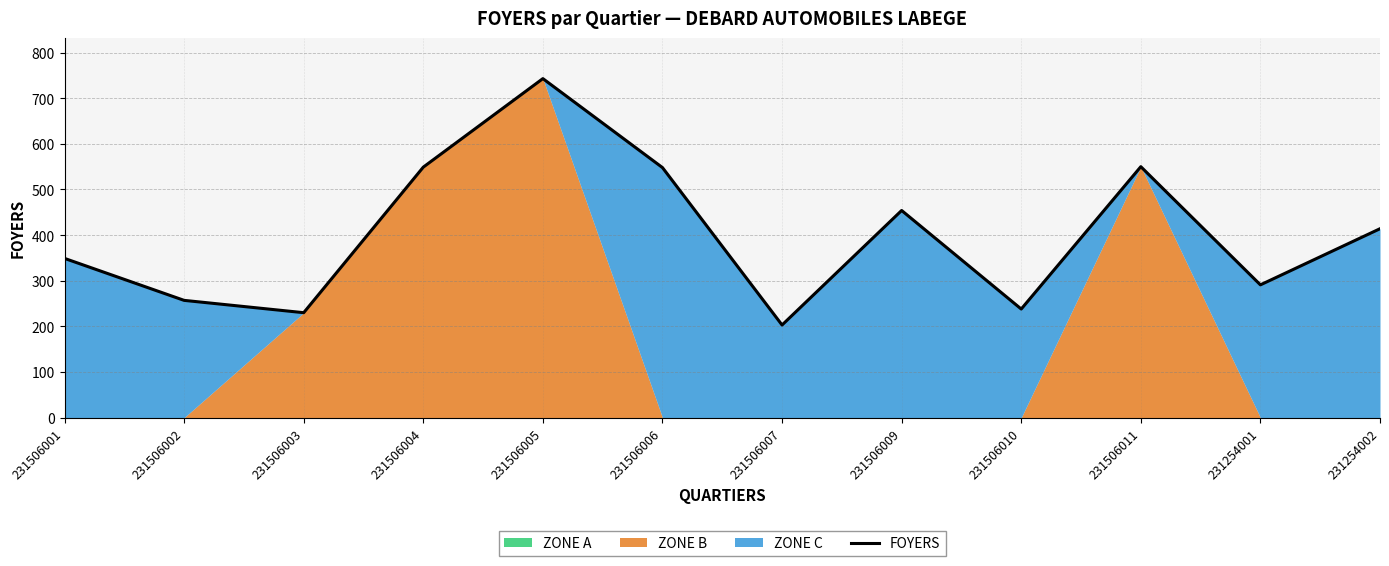

What is the difference between the second highest and minimum values?

347